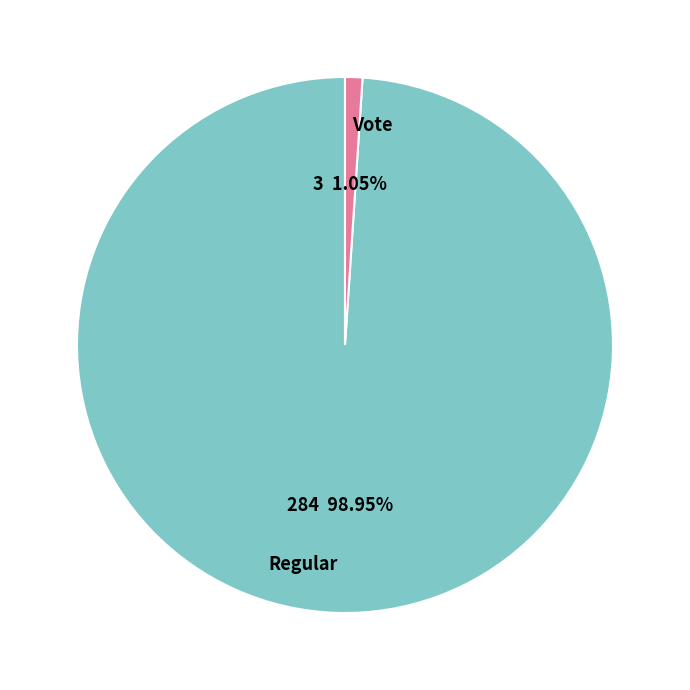

Count the number of slices in the pie.

2